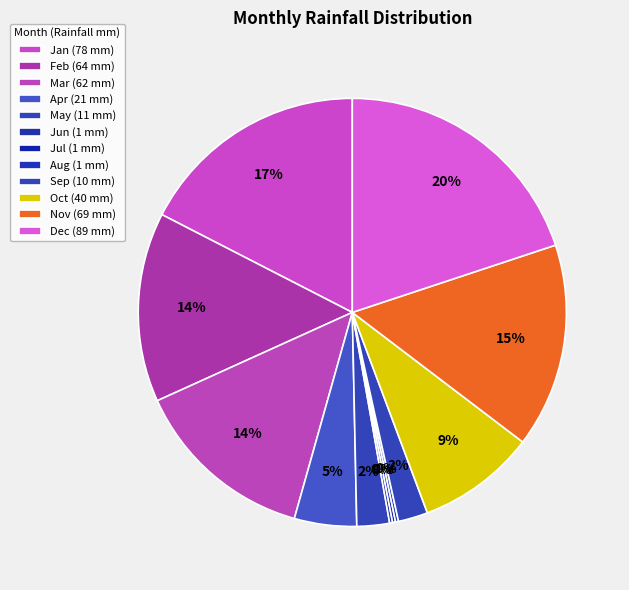

The Jul slice represents 0% of the pie. True or false?

True